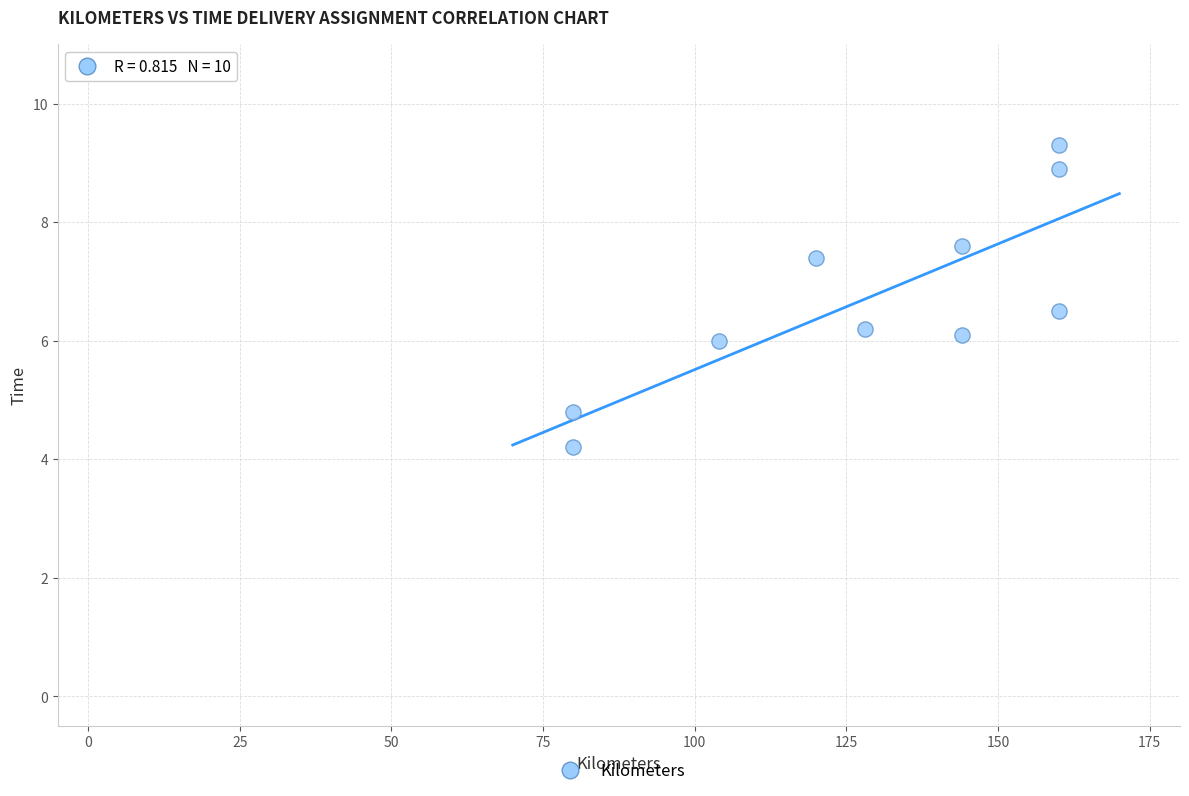

What is the range of X values (max minus min)?

80.0